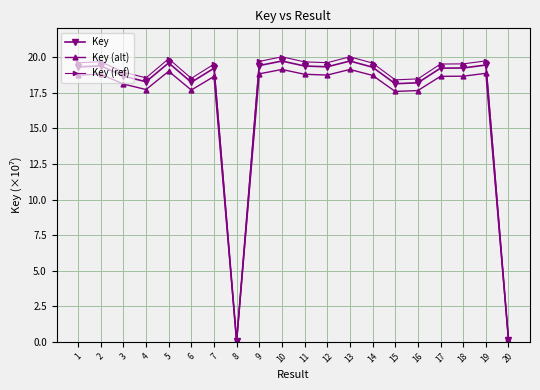

Where does the Key series first go above 19?

1